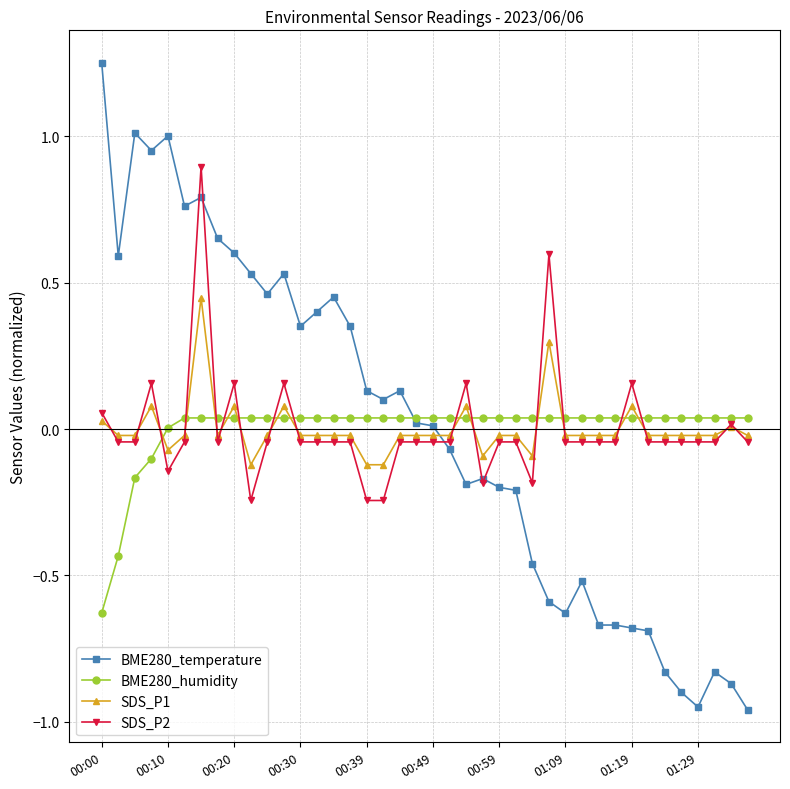

List the series in order of their peak value, lowest first.

BME280_humidity, SDS_P1, SDS_P2, BME280_temperature